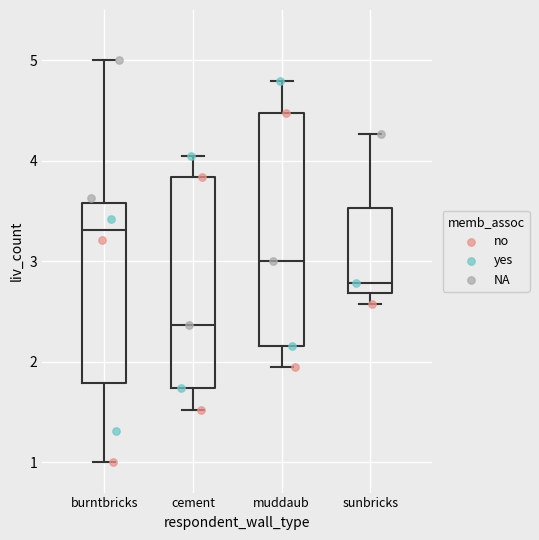

Reading left to right, transcribe this box plot: for each box, give where its median line is, the range the box spans, and where its two whiskers end, as read against the y-axis. The values are not printed on the chart, so give them approximately, as read against the axis.

burntbricks: median 3.3, box 1.8 to 3.6, whiskers 1.0 to 5.0
cement: median 2.4, box 1.7 to 3.8, whiskers 1.5 to 4.1
muddaub: median 3.0, box 2.2 to 4.5, whiskers 1.9 to 4.8
sunbricks: median 2.8, box 2.7 to 3.5, whiskers 2.6 to 4.3